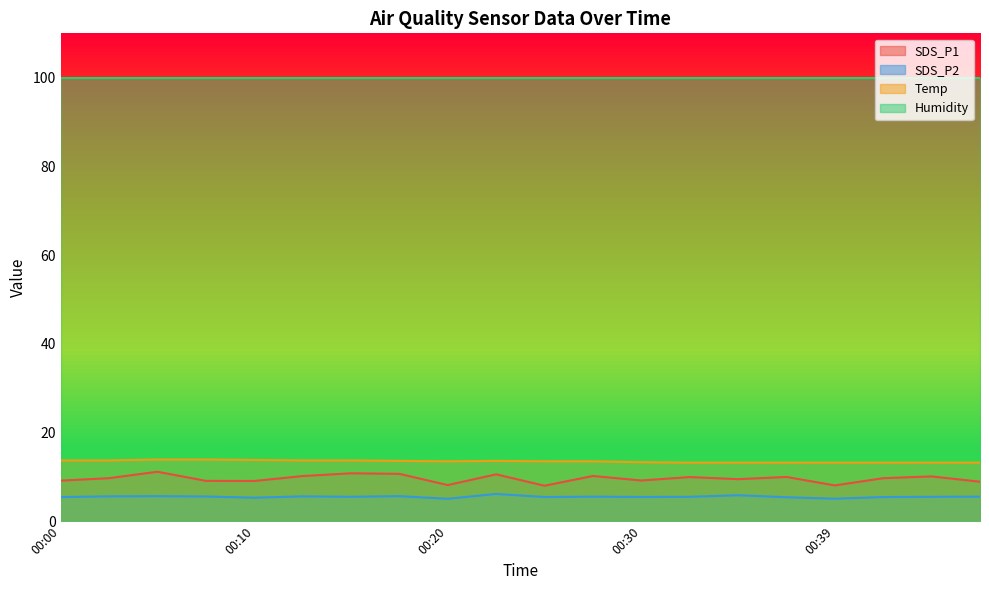

Rank the series by their maximum value, from highest to lowest.

Humidity, Temp, SDS_P1, SDS_P2